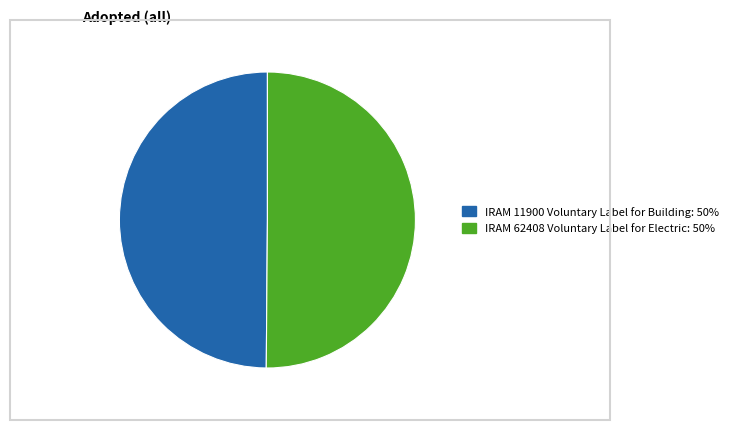

Approximately how many times larger is the value at IRAM 62408 Voluntary Label for Electric compared to IRAM 11900 Voluntary Label for Building?

1.0